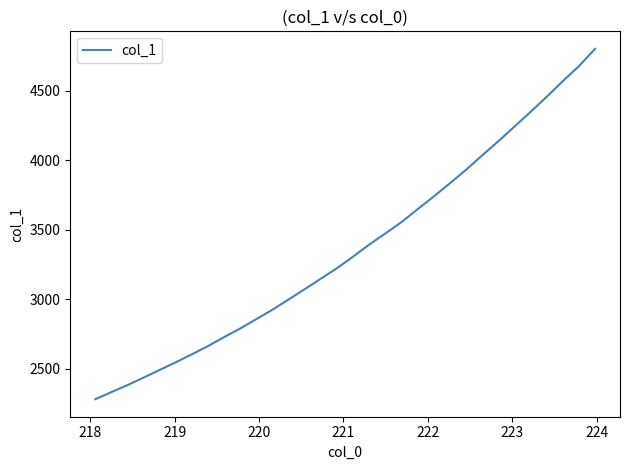

What is the difference between the maximum and minimum values?

2521.5